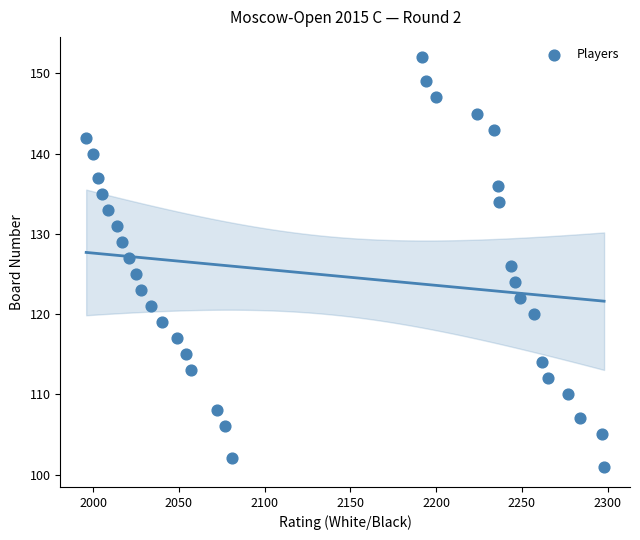

What is the range of Y values (max minus min)?

51